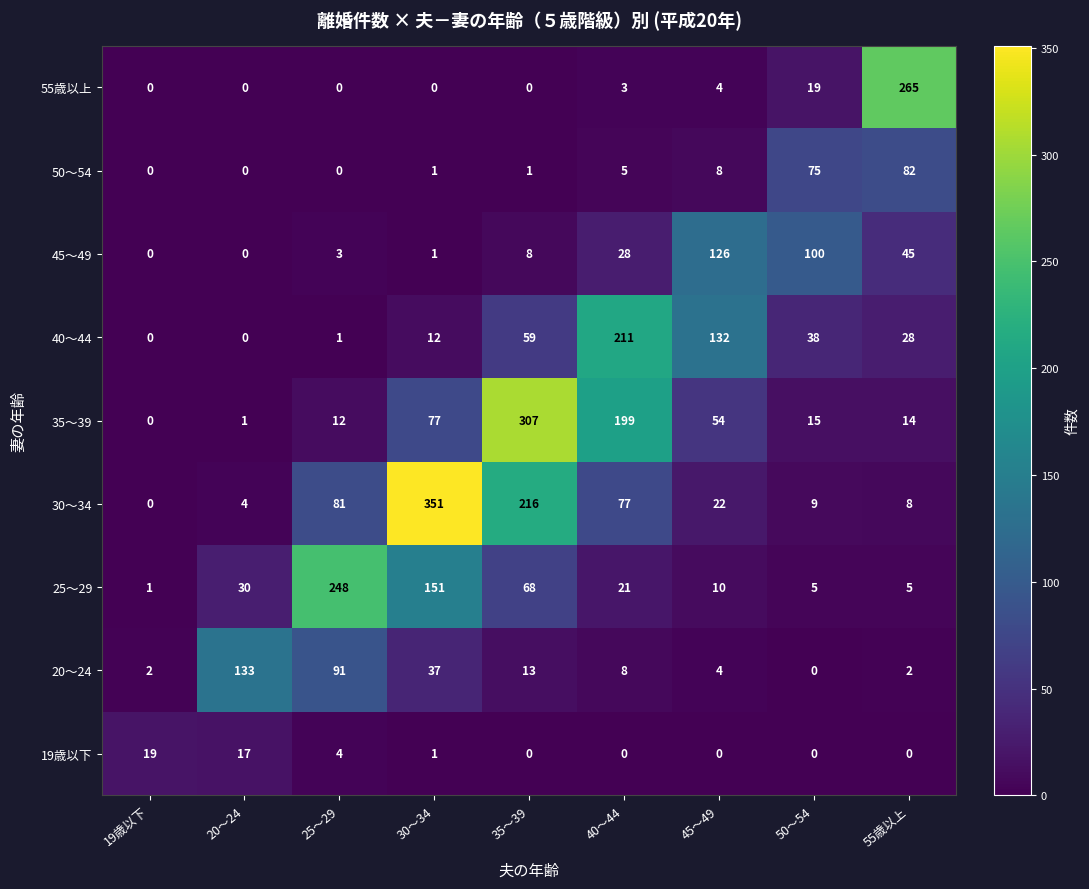

True or false: 25～29 has a value of 0 at 19歳以下.

False